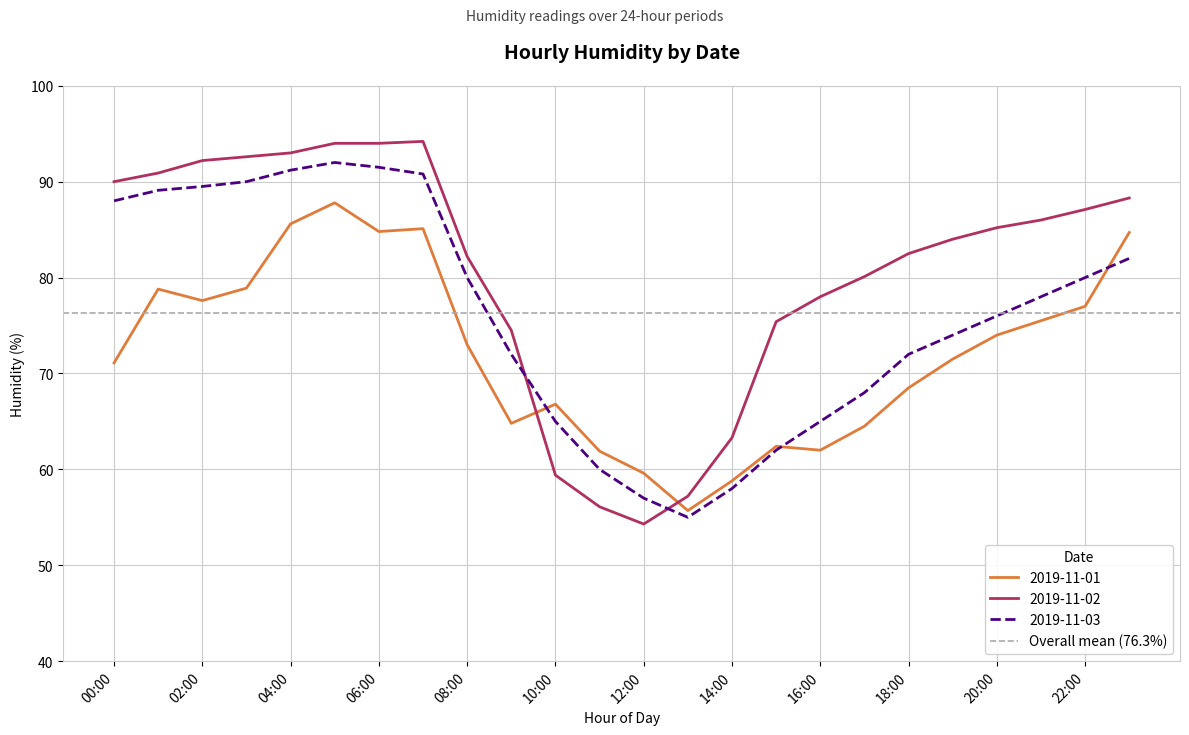

How many interior local peaks does the 2019-11-02 series have?

1